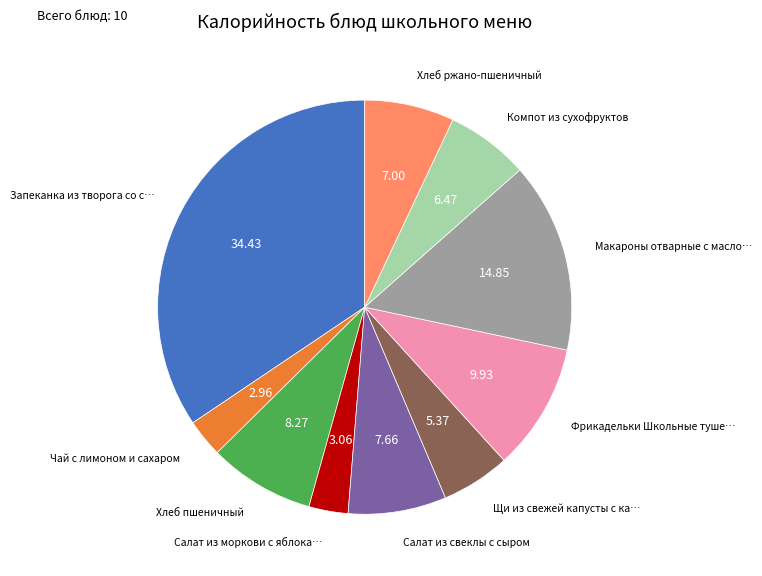

Does any single category account for the majority?

No